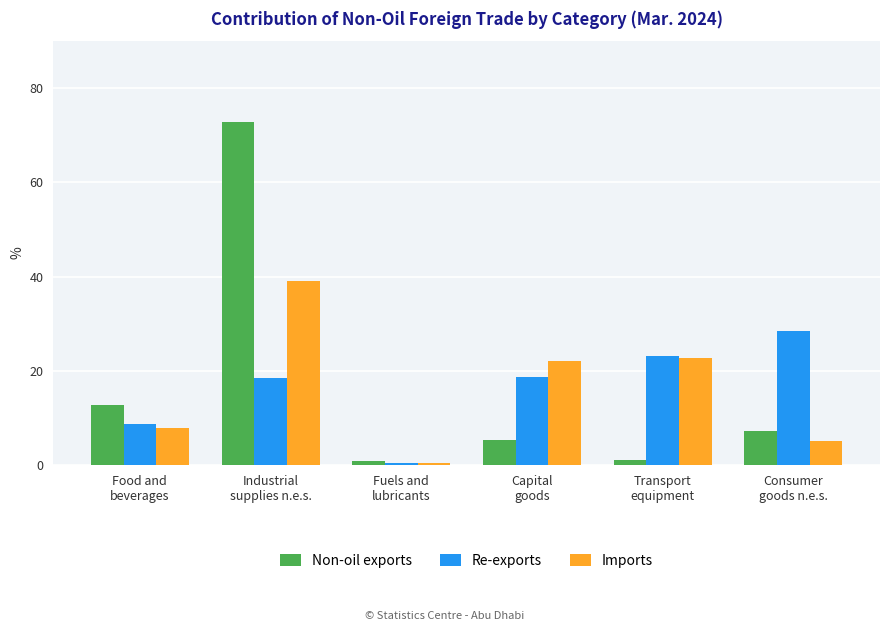

Which category has the highest value in the Imports series?

Industrial
supplies n.e.s.